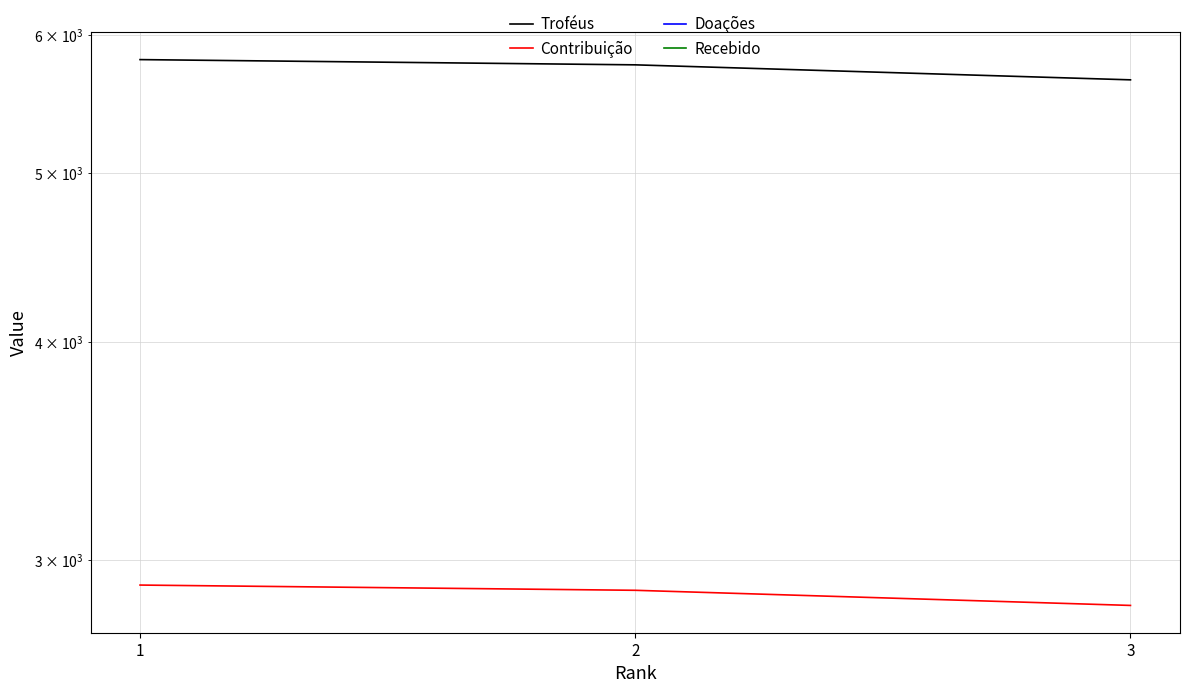

How many data points does each series have?

3